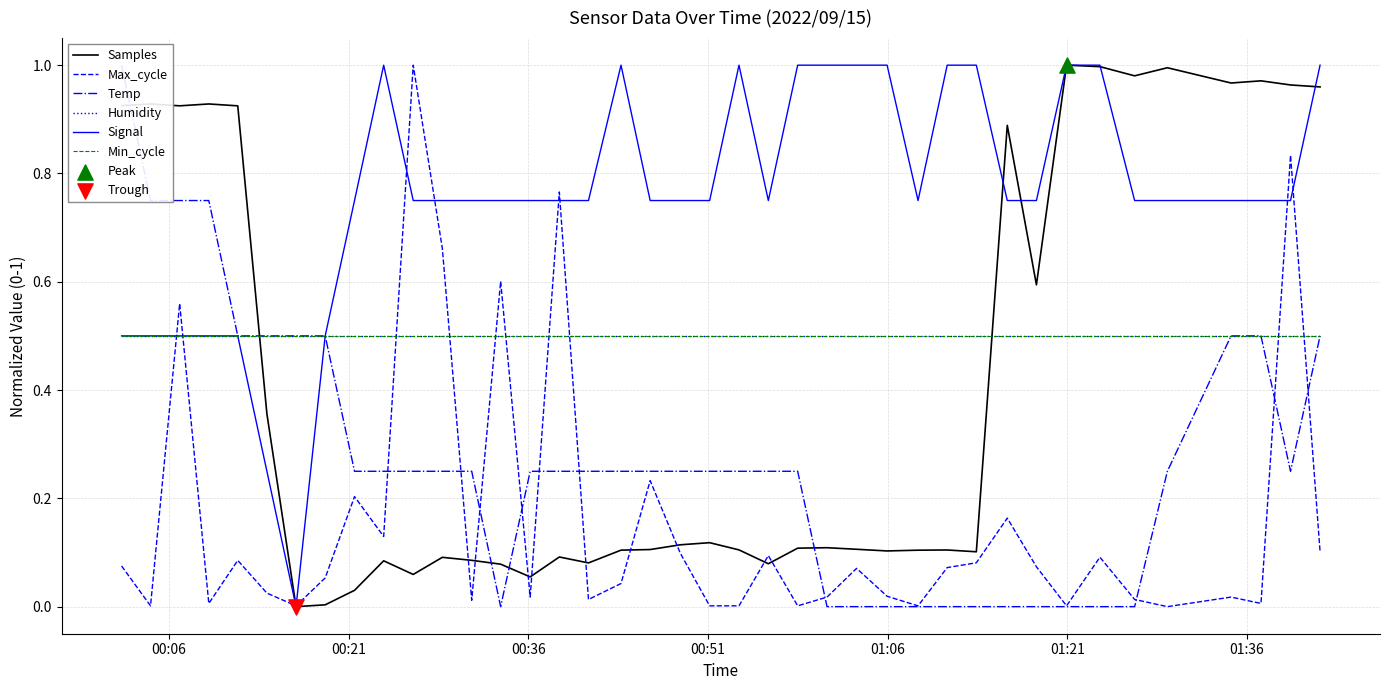

Is the value of Humidity at 29 greater than the value of Min_cycle at 29?

No